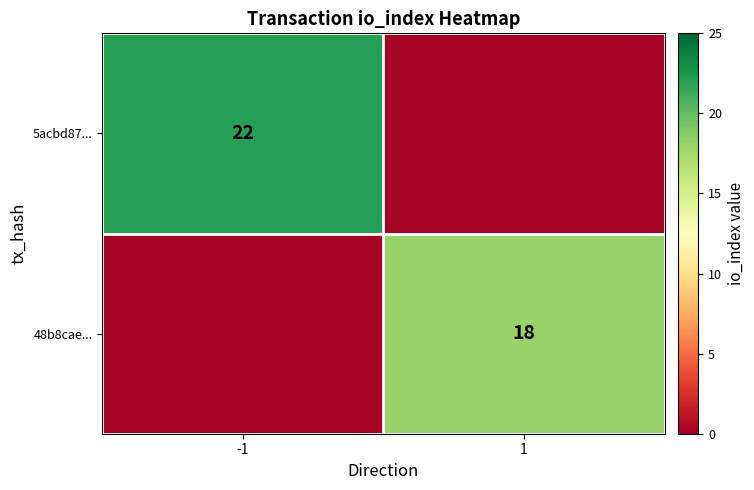

Is the value of 5acbd87... at -1 greater than the value of 48b8cae... at 1?

Yes